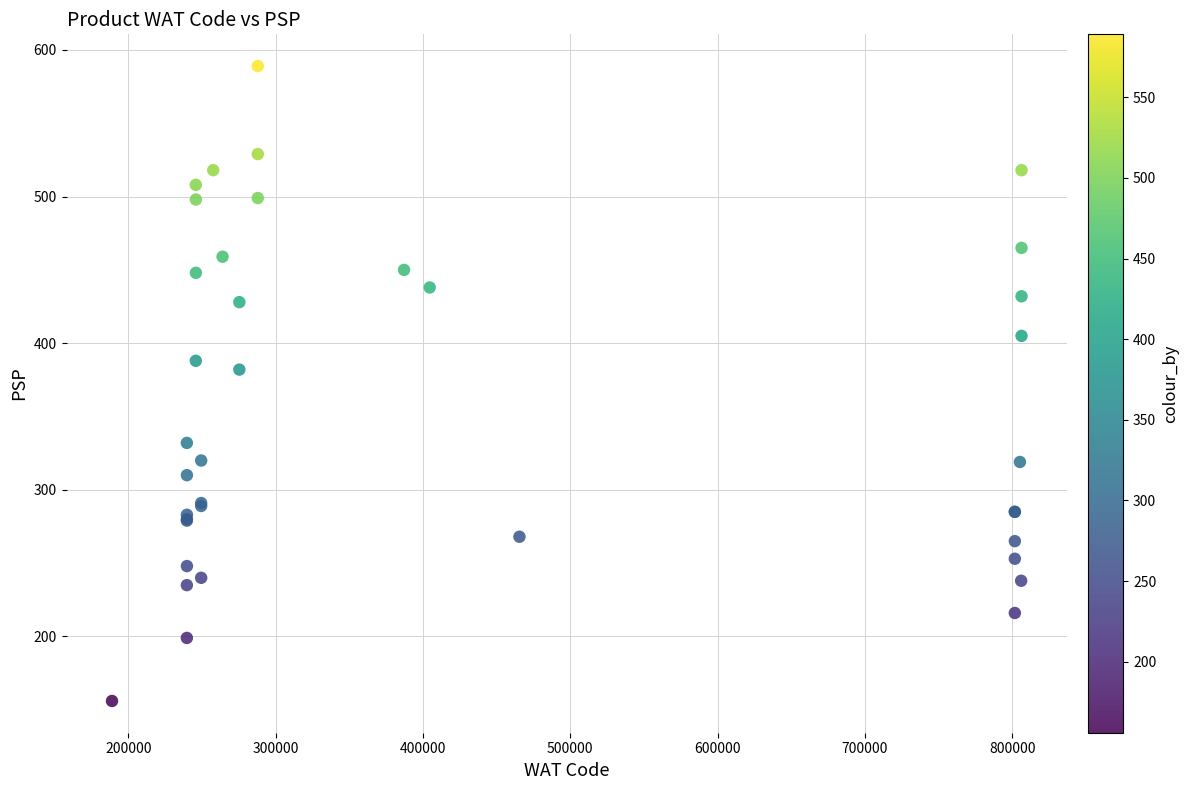

What Y value in the scatter plot is closest to 372?

382